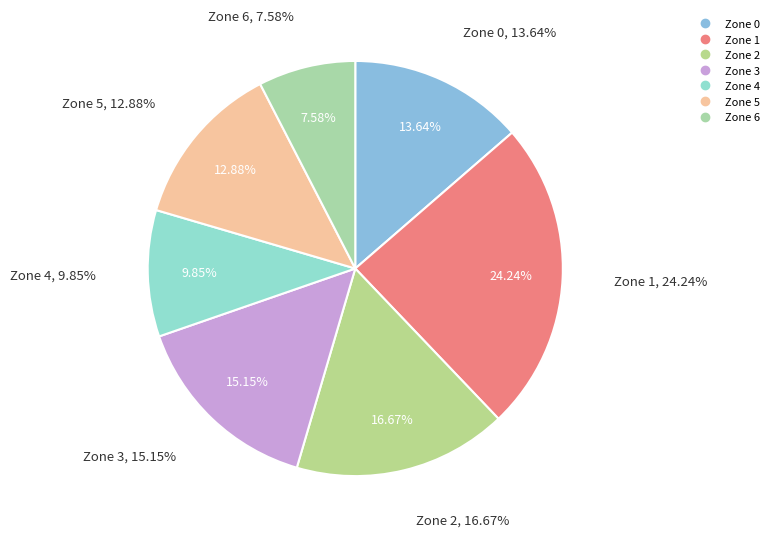

What percentage is NOT represented by Zone 0?

86.4%